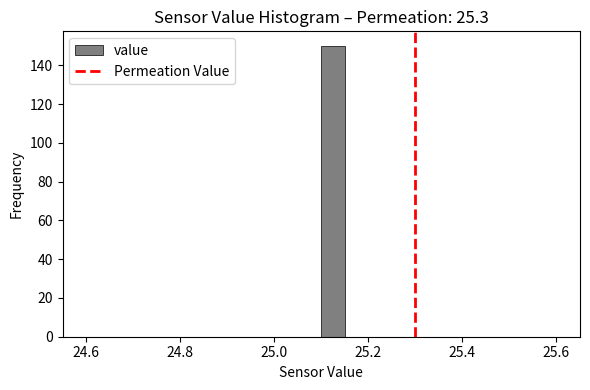

Read against the x-axis, roughly where is the centre of the tallest bar?

25.12